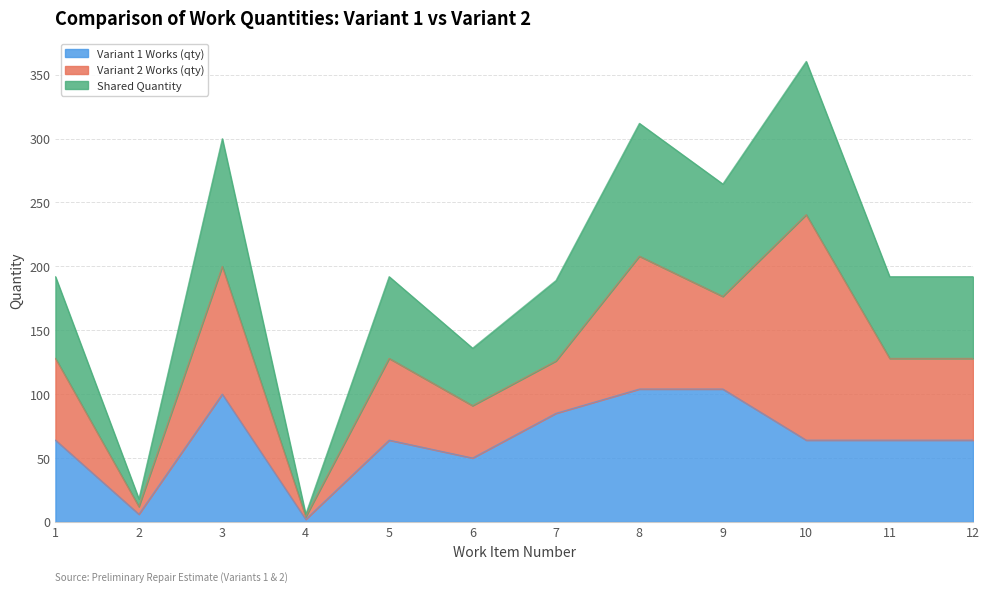

Rank the categories by Variant 1 Works (qty) value from lowest to highest.

4, 2, 6, 1, 5, 10, 11, 12, 7, 3, 8, 9